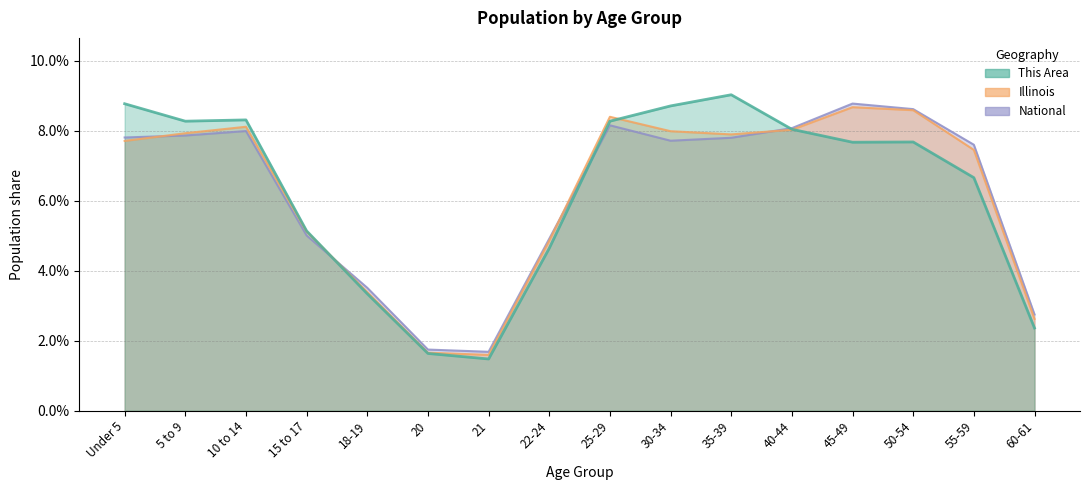

Reading right to left, extract all data points from this chart.

This Area: 0.0	0.1	0.1	0.1	0.1	0.1	0.1	0.1	0.0	0.0	0.0	0.0	0.1	0.1	0.1	0.1
Illinois: 0.0	0.1	0.1	0.1	0.1	0.1	0.1	0.1	0.0	0.0	0.0	0.0	0.1	0.1	0.1	0.1
National: 0.0	0.1	0.1	0.1	0.1	0.1	0.1	0.1	0.0	0.0	0.0	0.0	0.1	0.1	0.1	0.1